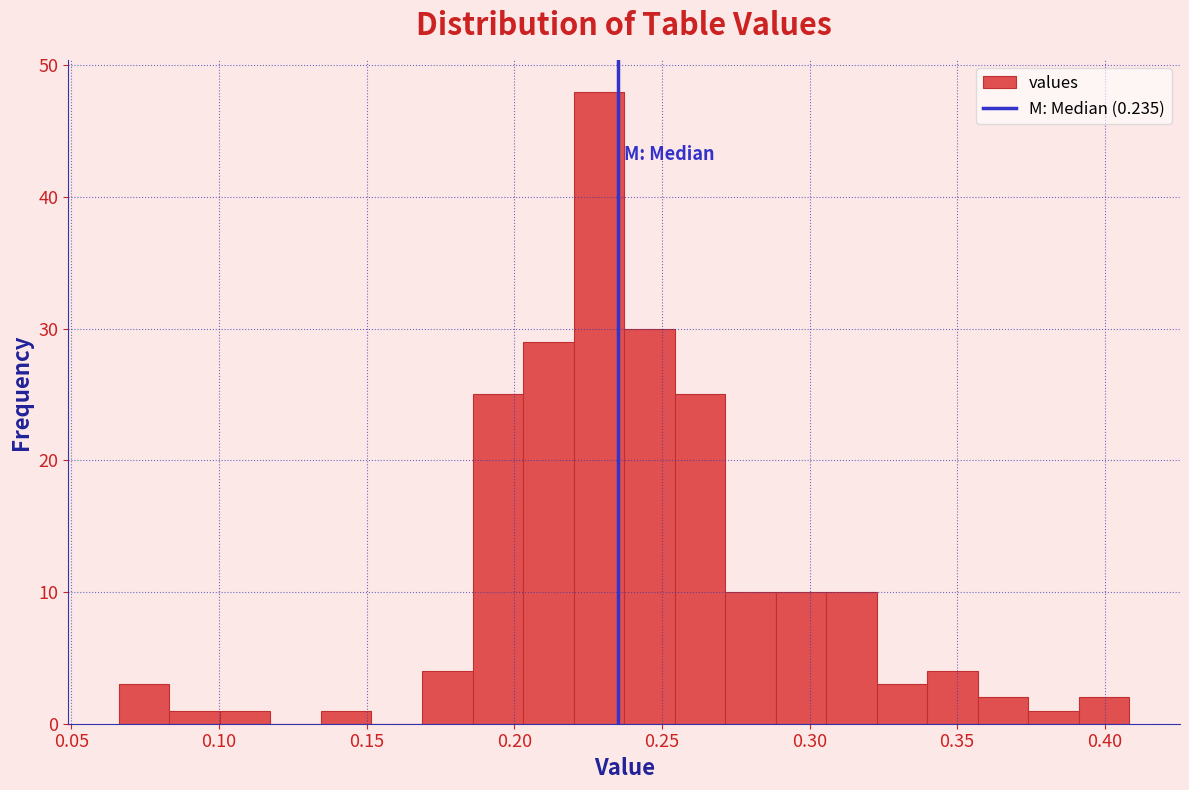

Read against the x-axis, roughly where is the centre of the tallest bar?

0.230